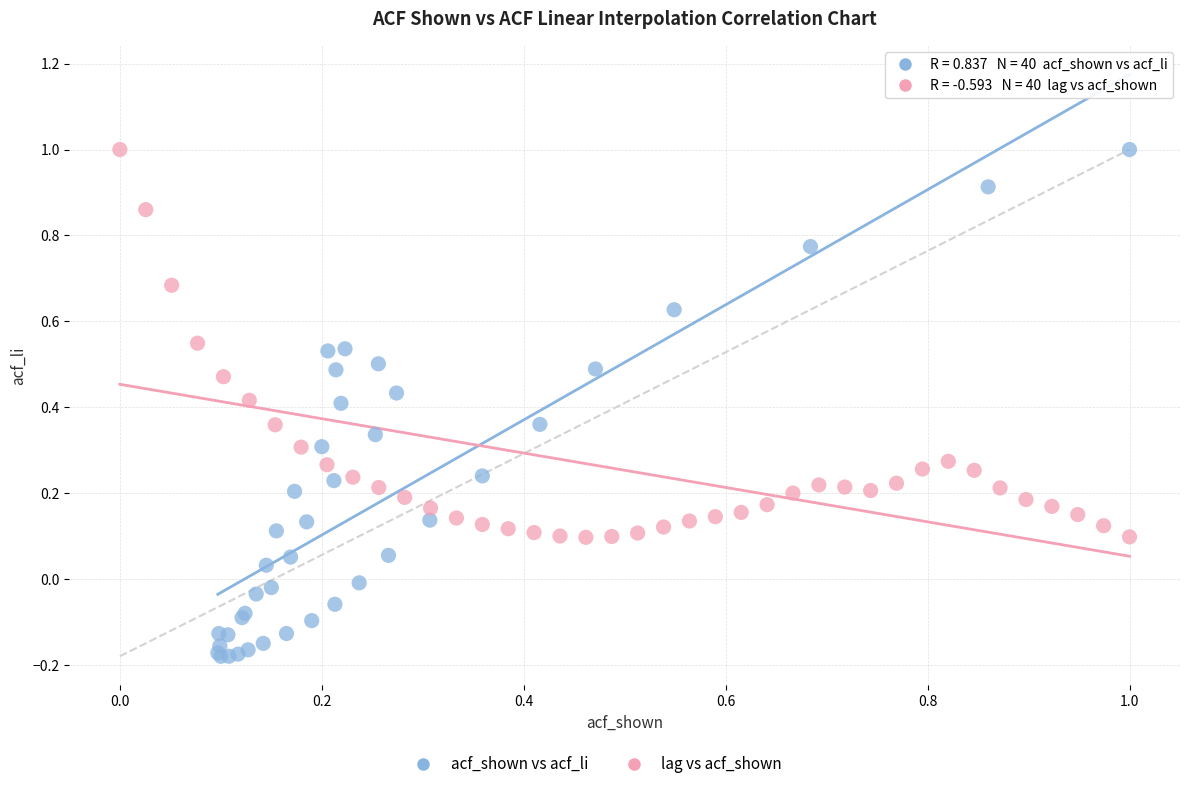

Which series reaches the minimum Y coordinate?

acf_shown vs acf_li